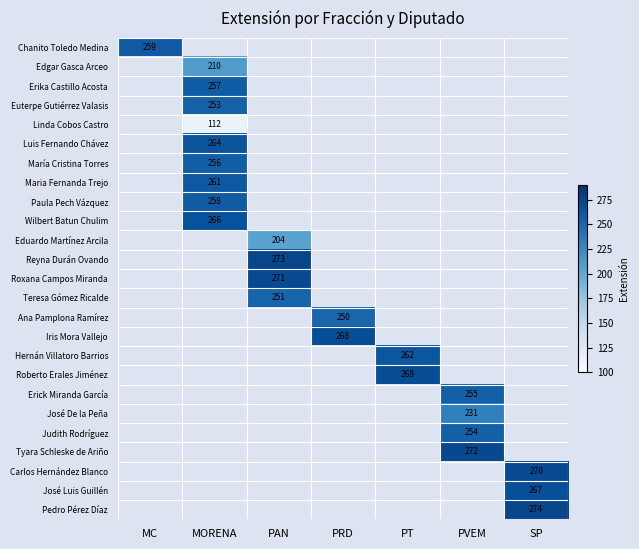

At how many categories does at least one series exceed 257?

7